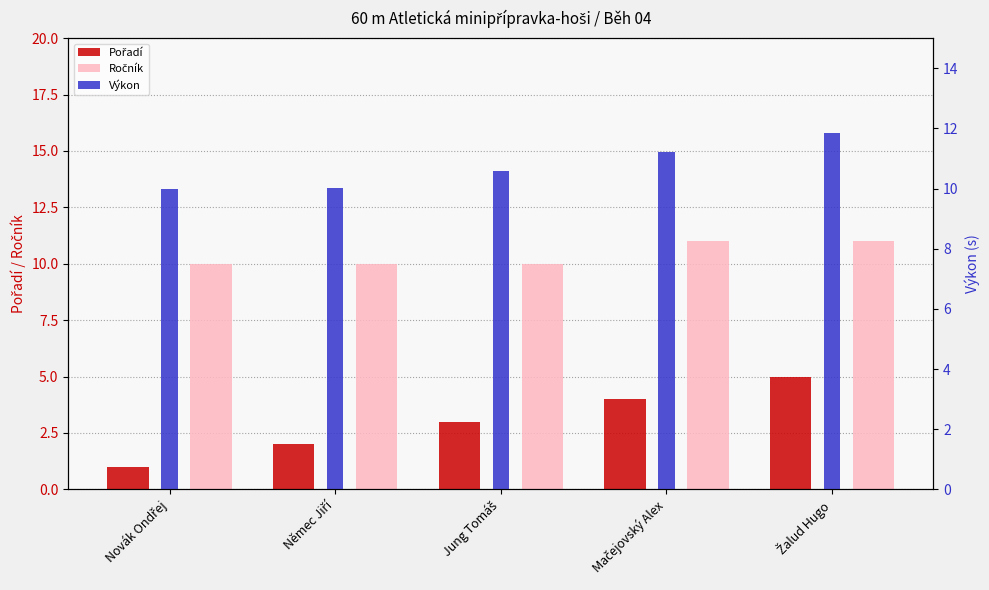

What is the difference between the maximum and second lowest values in the Výkon series?

1.8